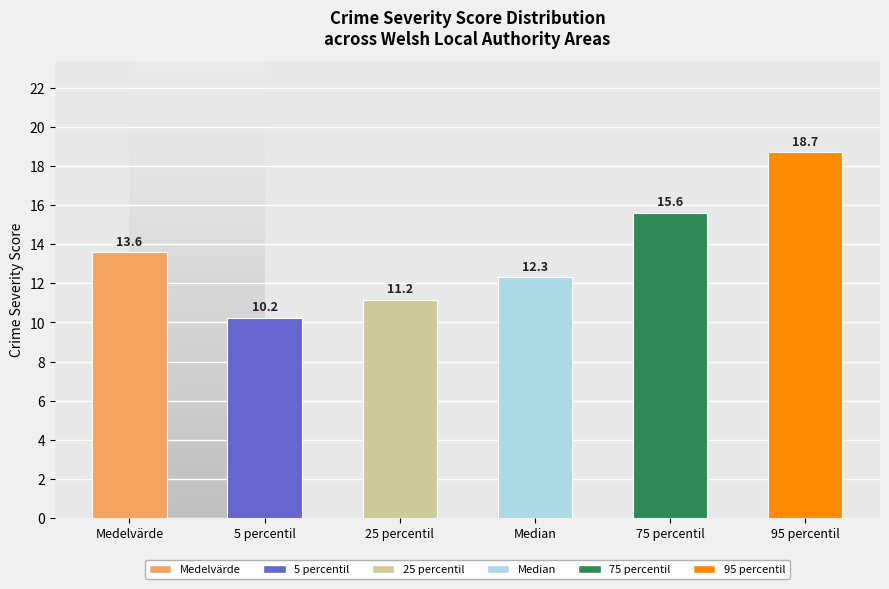

Reading left to right, transcribe all the data shown in this chart.

13.6	10.2	11.2	12.3	15.6	18.7